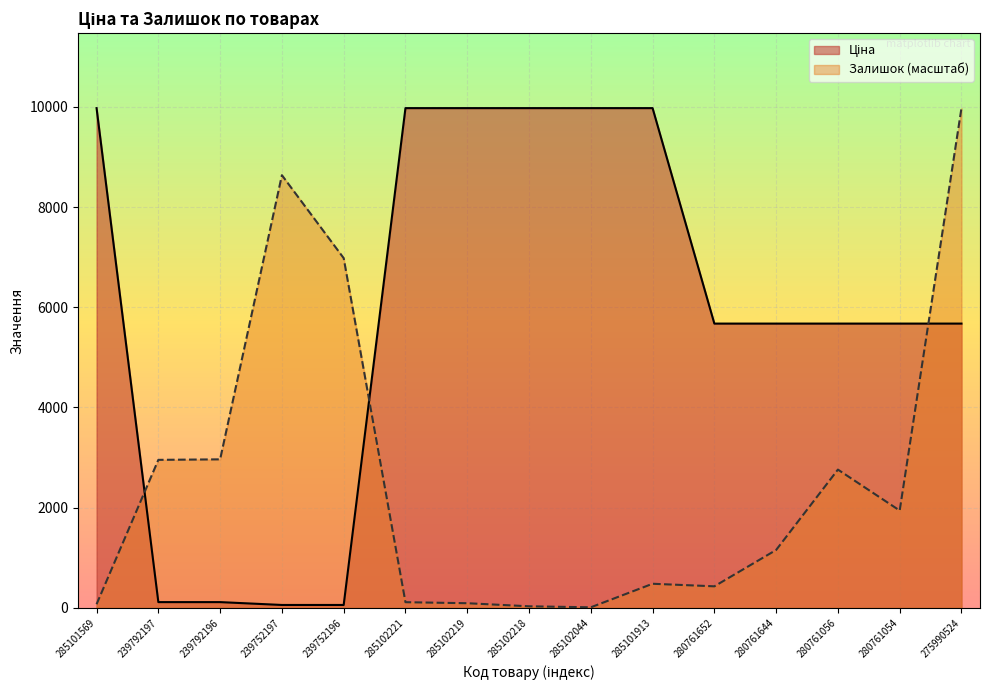

List the series in order of their peak value, highest first.

Ціна, Залишок